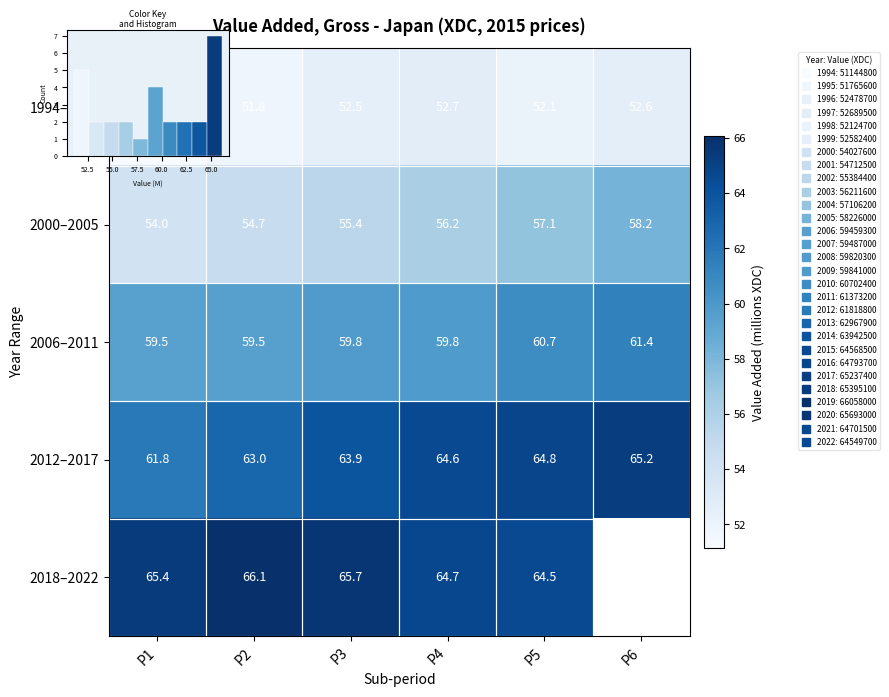

Between P2 and P3, which is larger?

P3